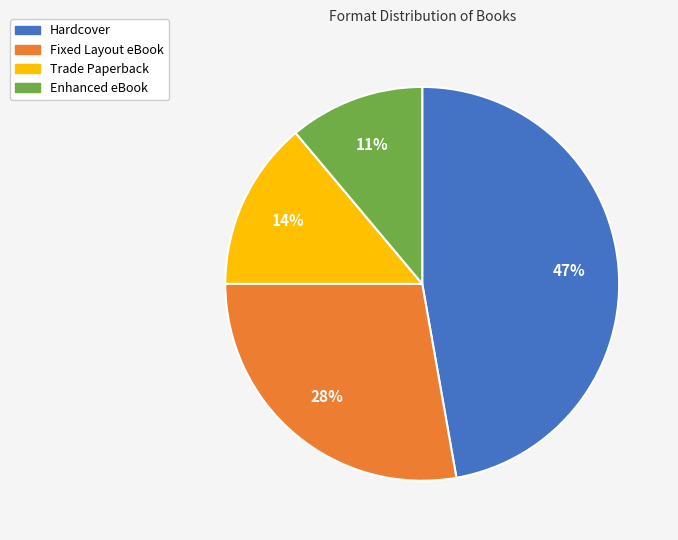

Which slice is the smallest?

Enhanced eBook